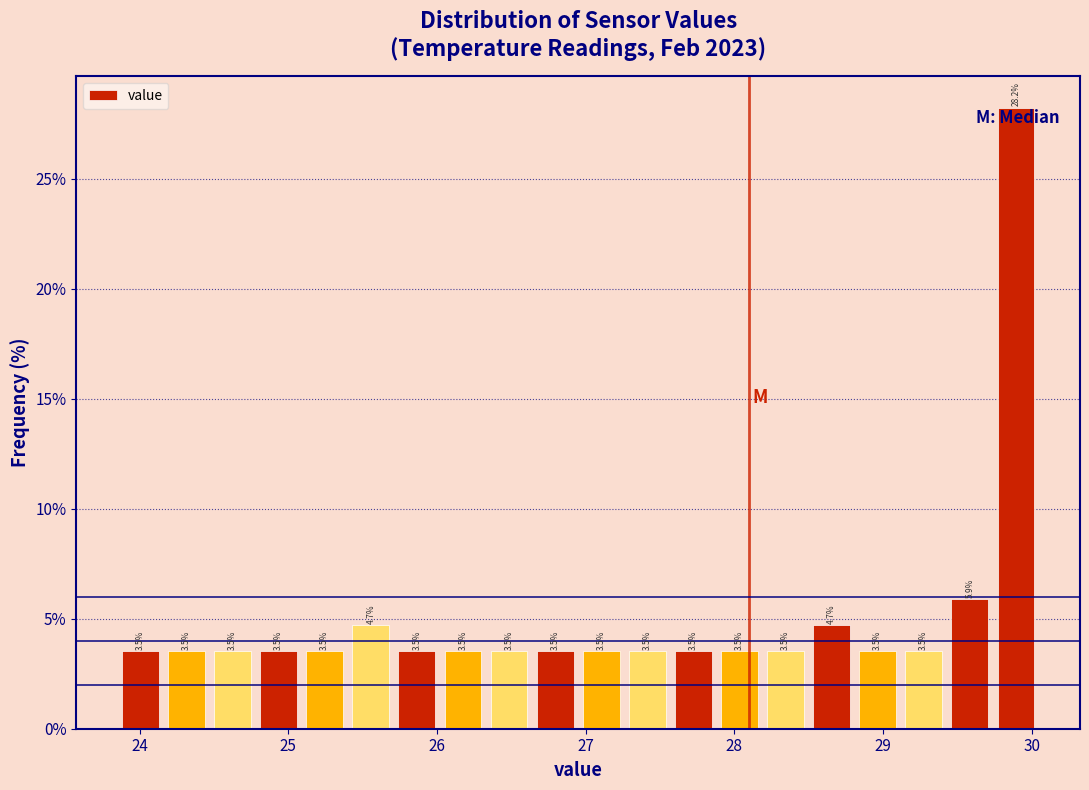

Around what value on the x-axis is the tallest bar? Give the approximate position of its centre, as read against the axis.

29.9